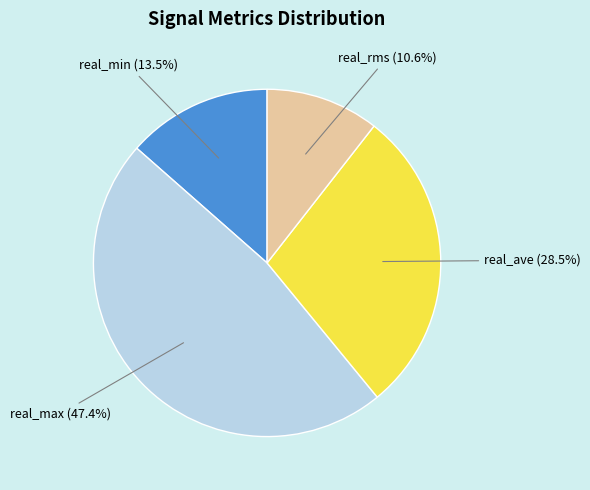

What portion of the pie excludes real_ave?

71.5%